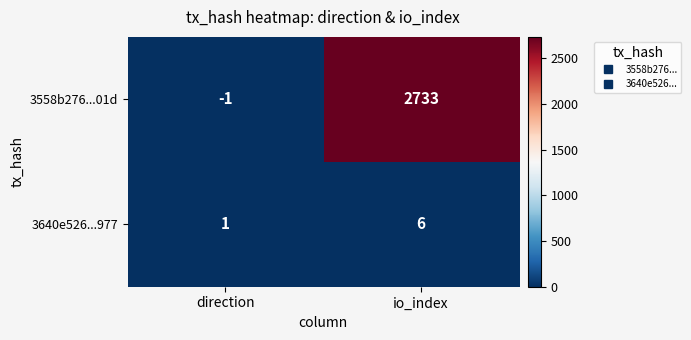

What is the approximate value of 3640e526...977 at io_index?

6